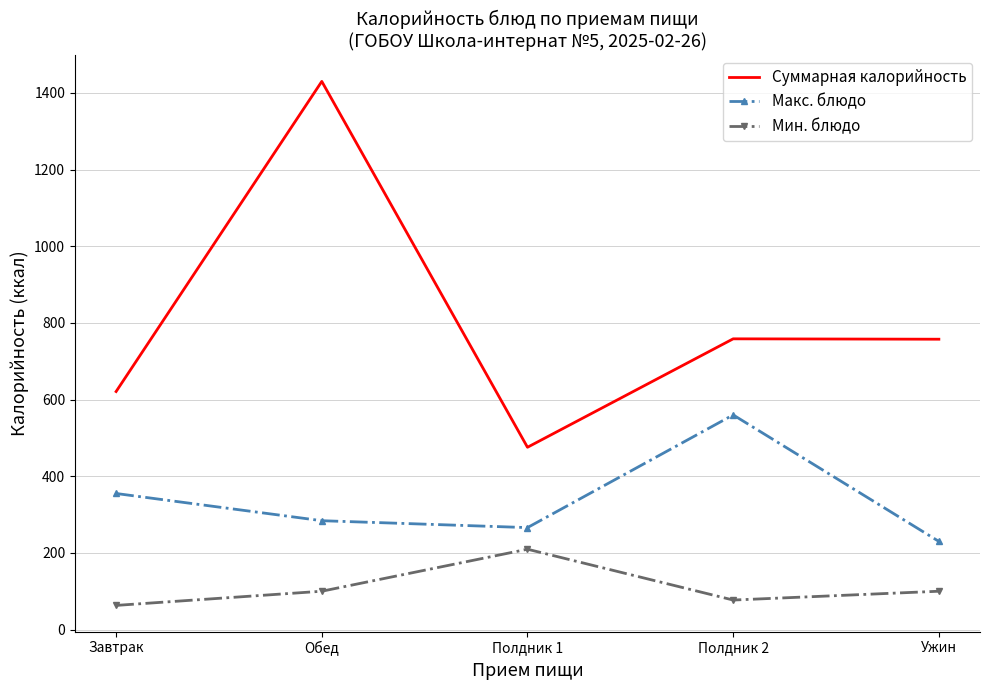

At which category is the sum across all series the highest?

Обед